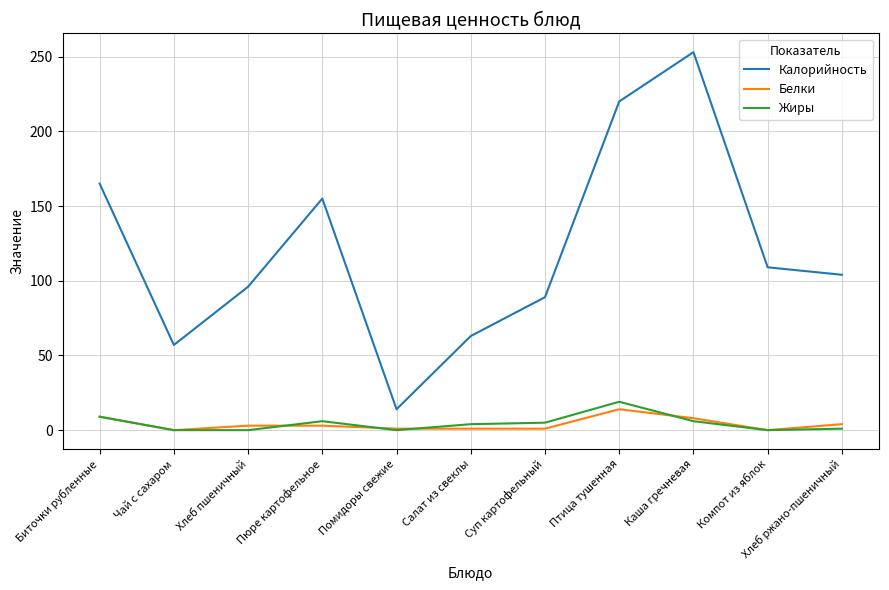

What is the sum of the Жиры values at Птица тушенная and Чай с сахаром?

19